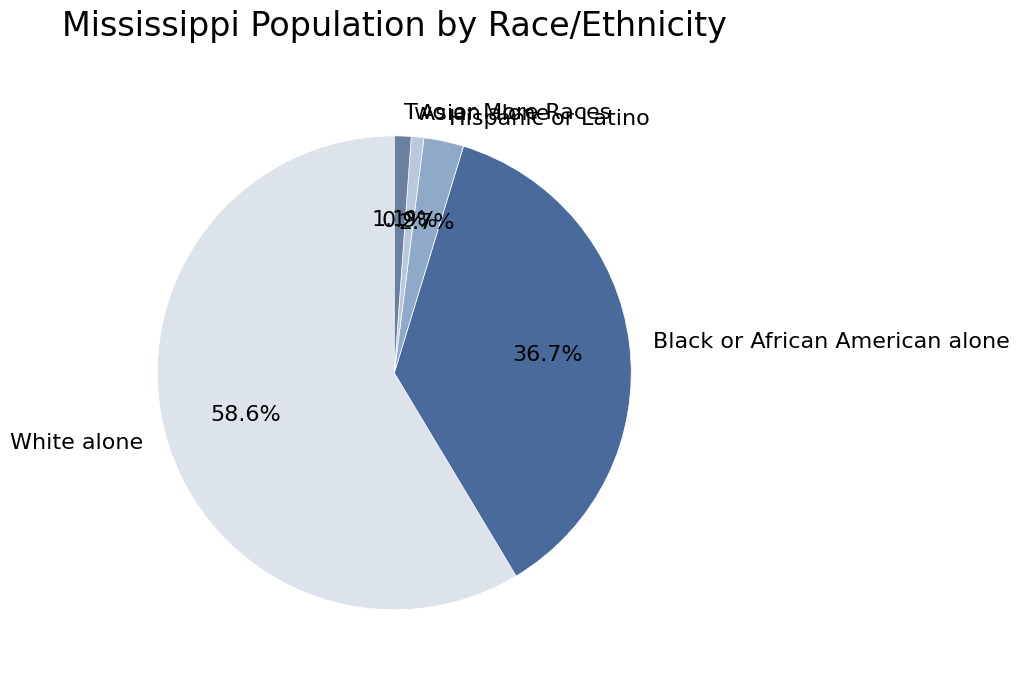

What is the total percentage of Asian alone and Hispanic or Latino?

3.6%